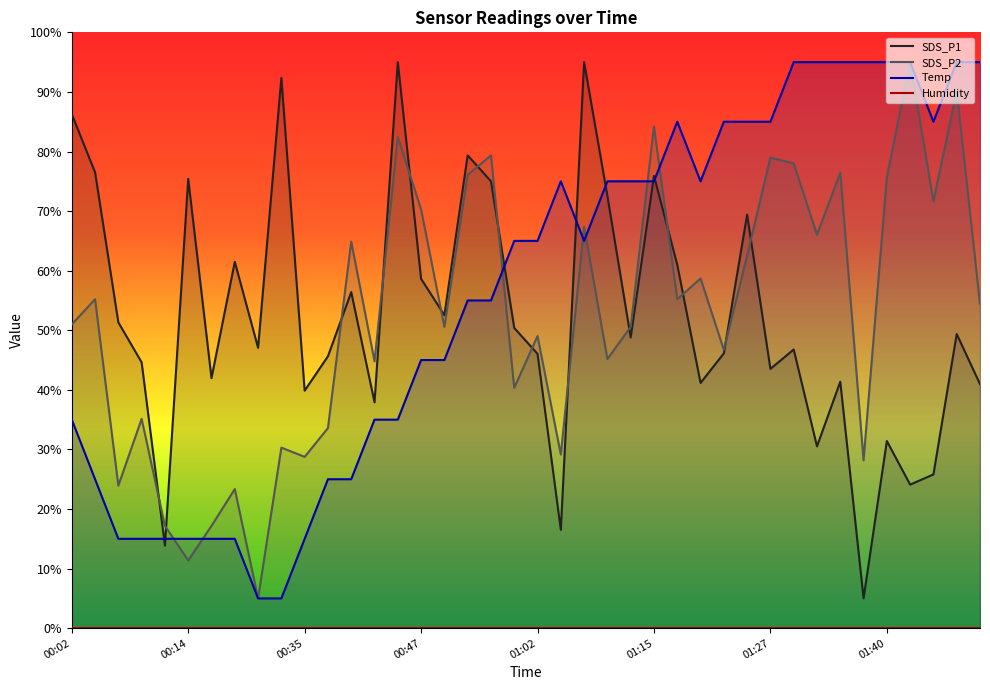

At which category does the chart reach its minimum across all series?

01:37